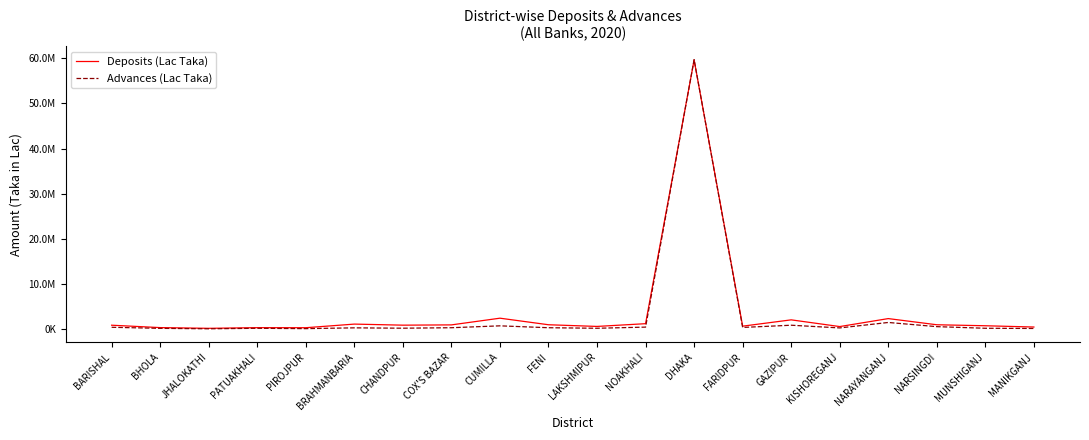

True or false: Deposits (Lac Taka) has more than 1 points higher than both neighbors.

True